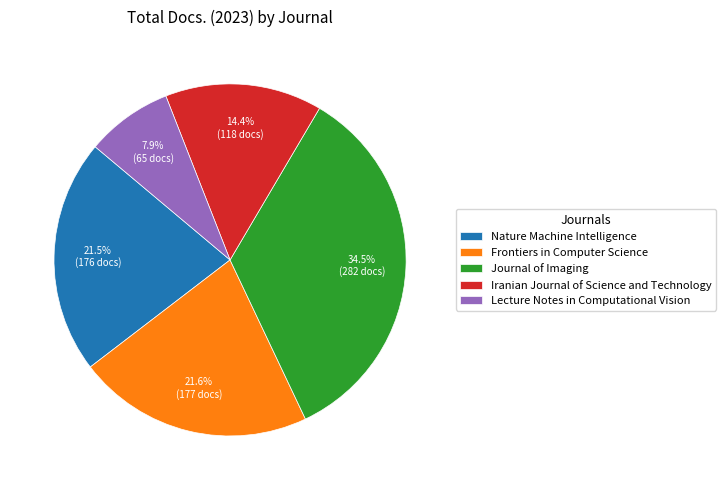

How many segments does this pie chart have?

5